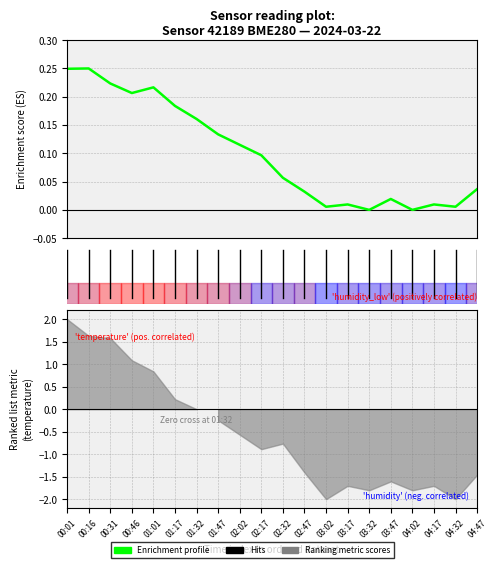

What is the difference between the second highest and second lowest values?

0.2